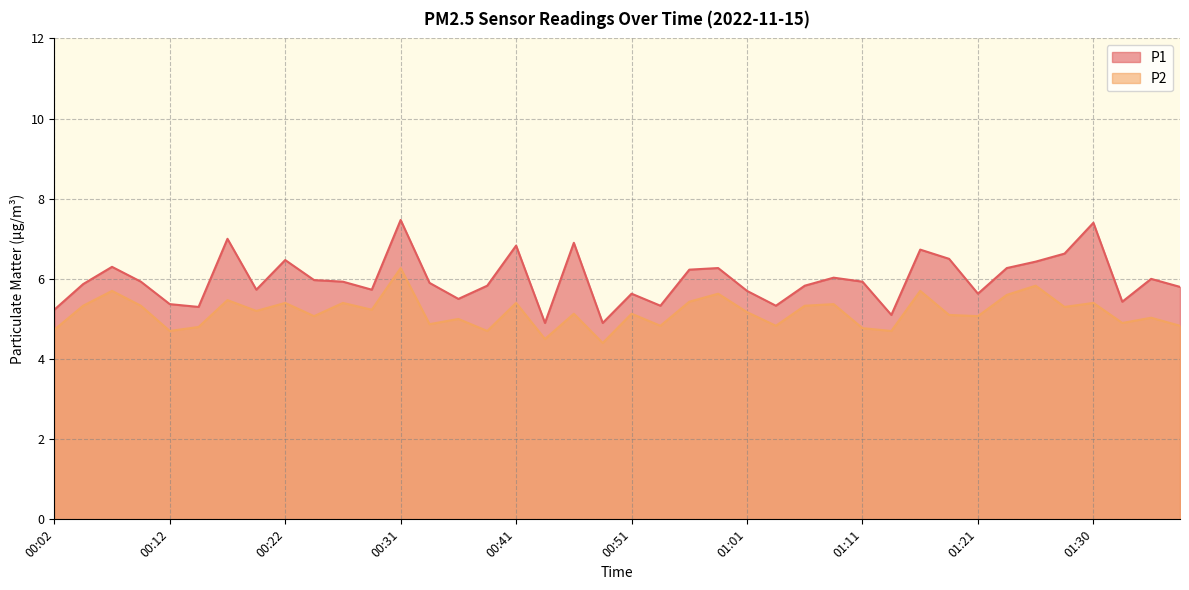

What is the minimum value shown in the chart?

4.4